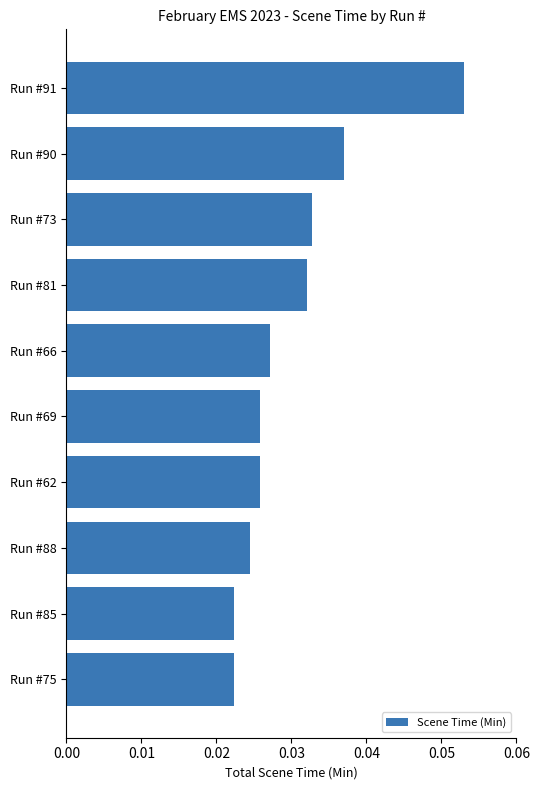

How many data points does each series have?

10